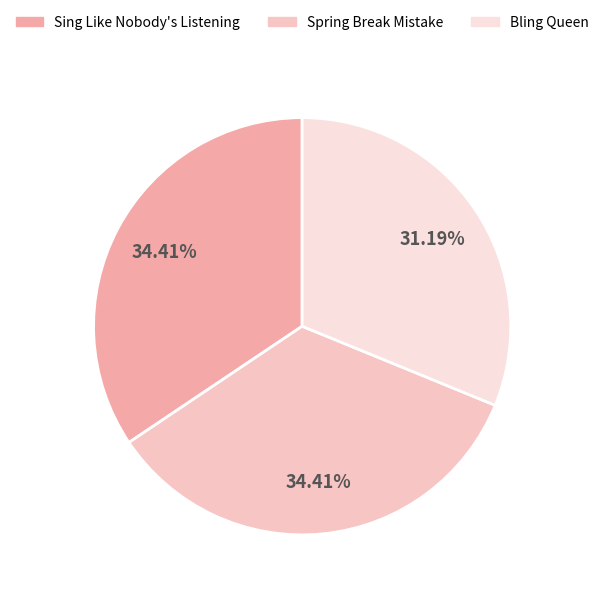

To the nearest percent, what portion does Sing Like Nobody's Listening represent?

34%